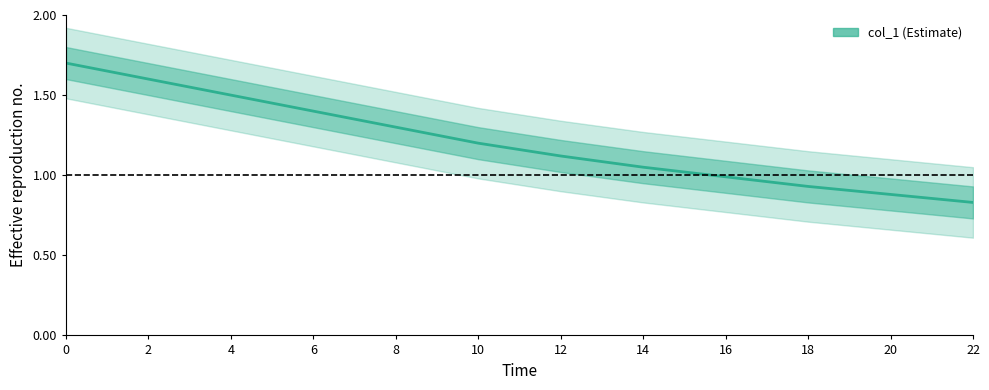

How many categories are shown in the chart?

12